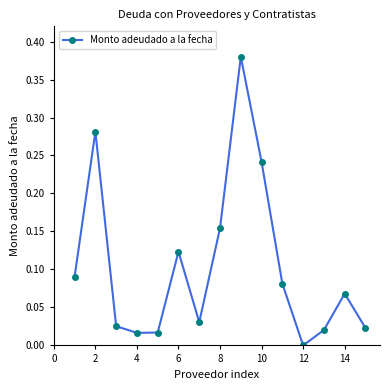

How many interior local peaks (higher than both neighbors) does the data have?

4